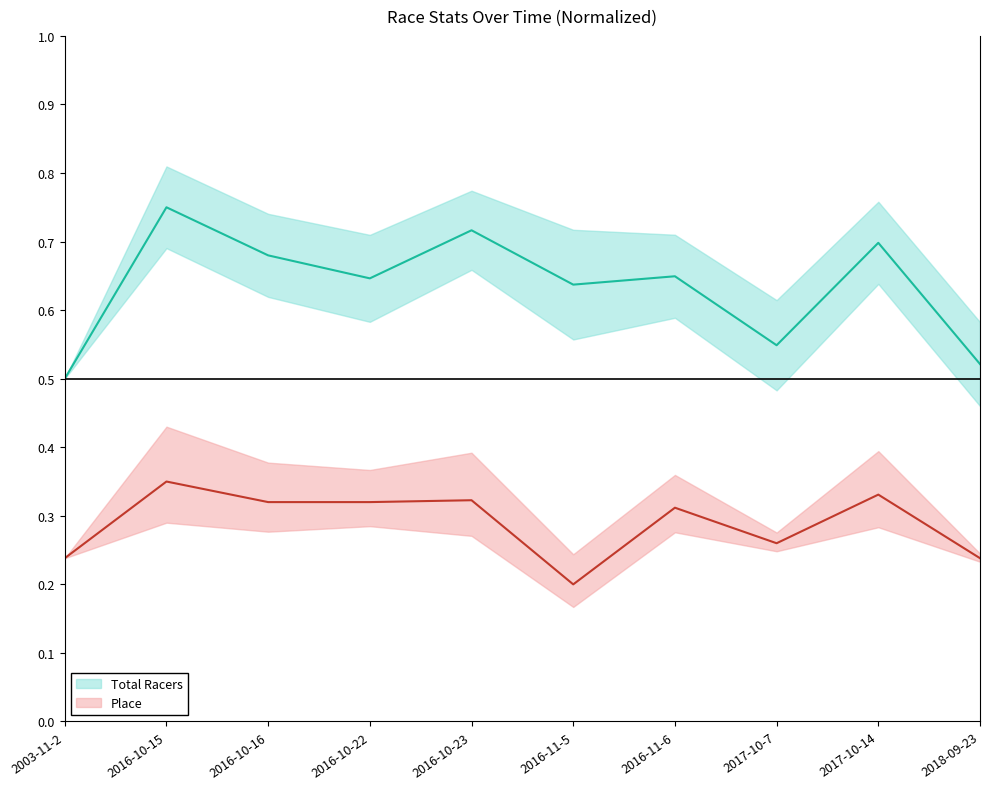

Count the Total Racers values in the range 0 to 1.

10